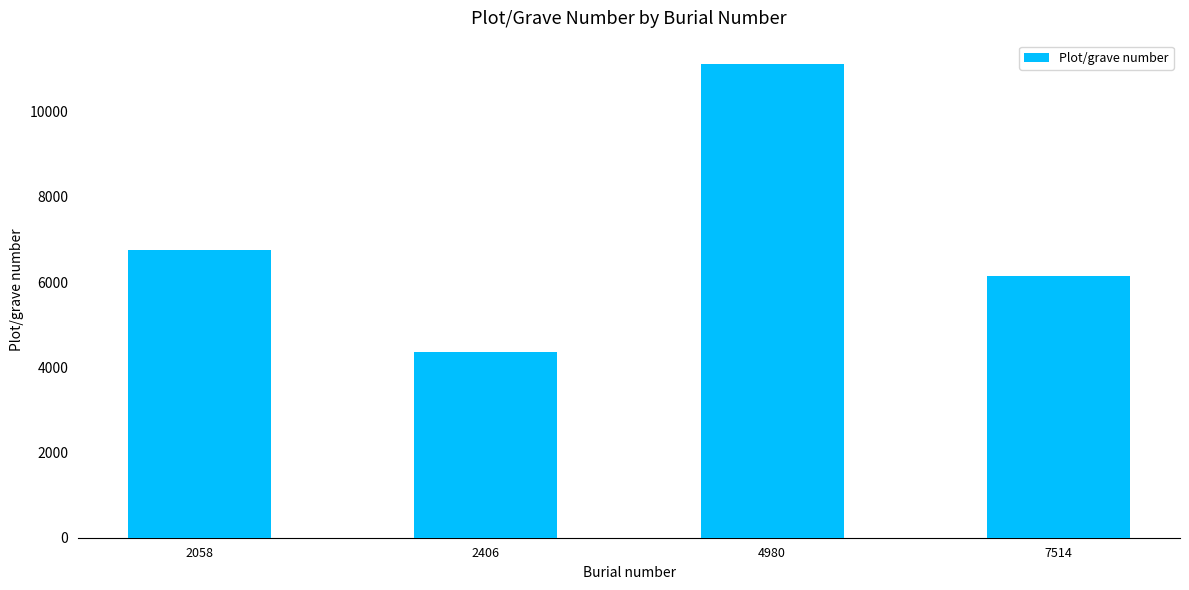

Is it true that the value at 4980 is 14475?

False